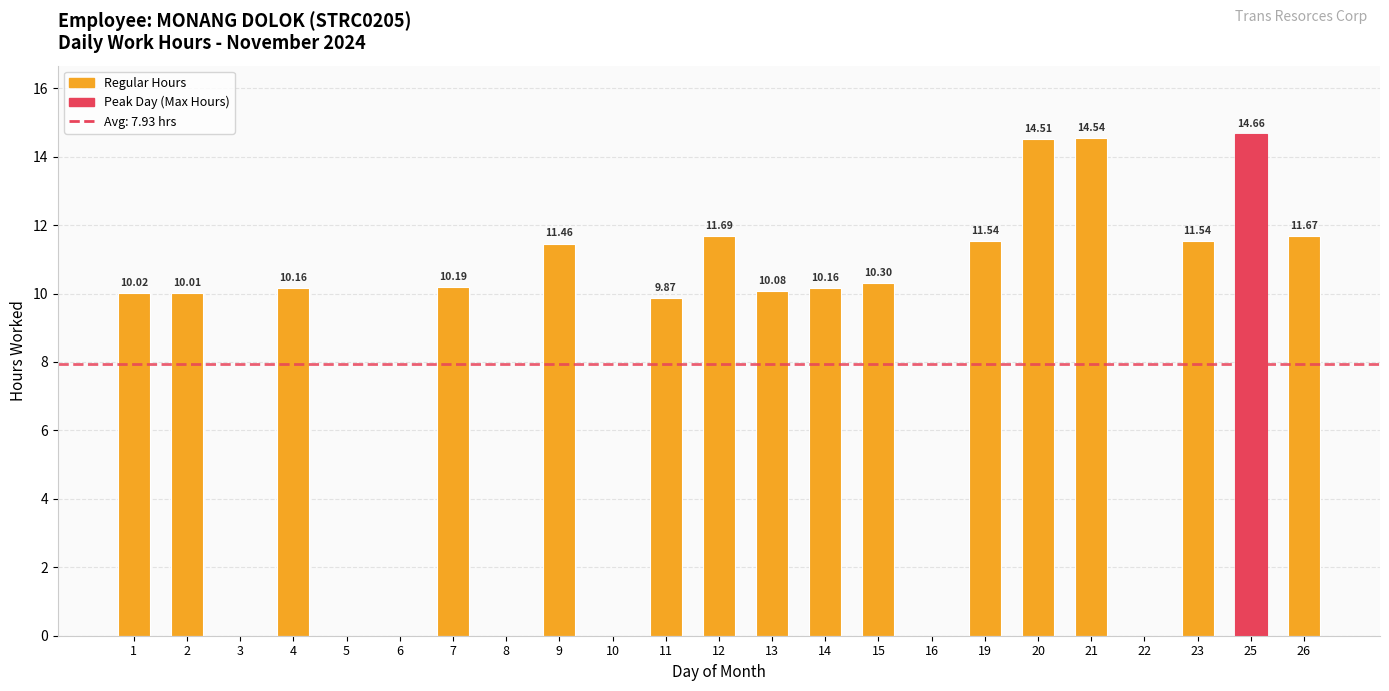

Reading right to left, what are all the values shown in this chart?

11.7	14.7	11.5	0.0	14.5	14.5	11.5	0.0	10.3	10.2	10.1	11.7	9.9	0.0	11.5	0.0	10.2	0.0	0.0	10.2	0.0	10.0	10.0